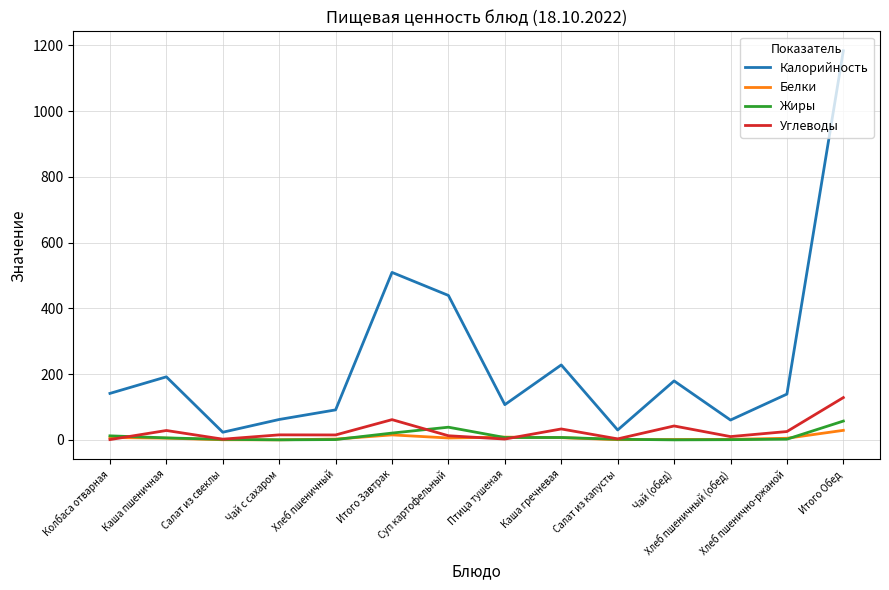

What are all the series names shown in the legend?

Калорийность, Белки, Жиры, Углеводы